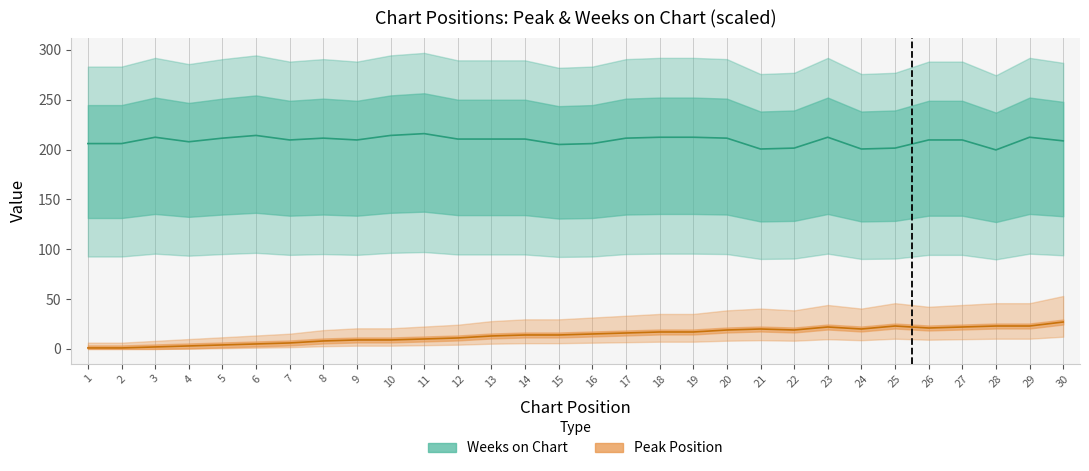

Which series changed the most between 22 and 24?

Pico